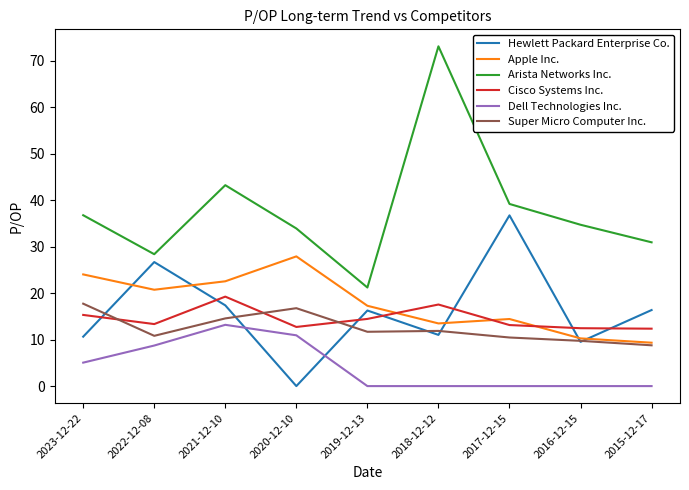

What is the total value across all series at 2020-12-10?

102.3